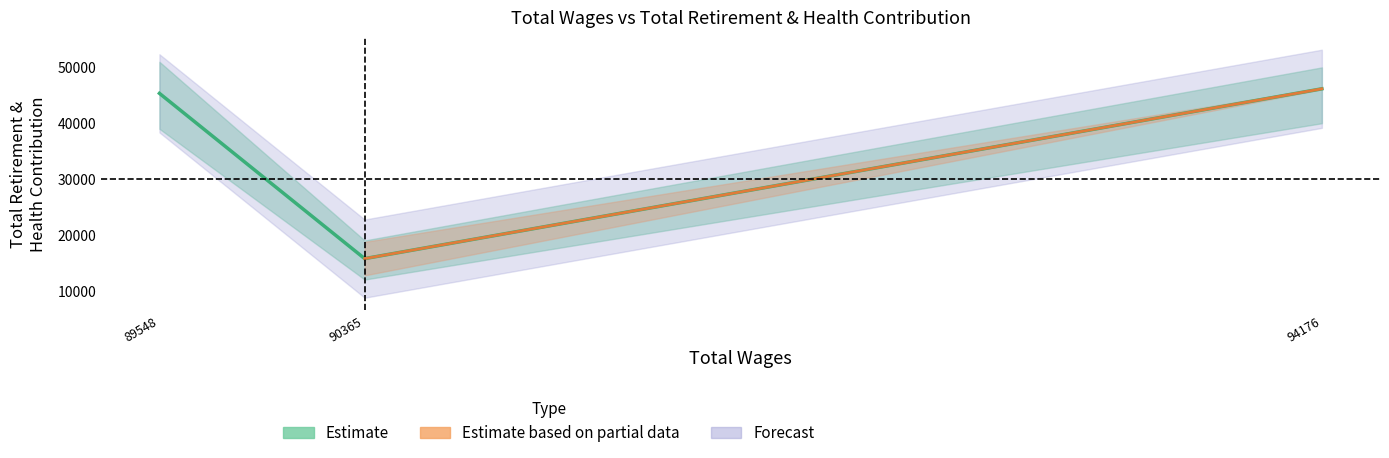

What is the greatest value displayed?

46169